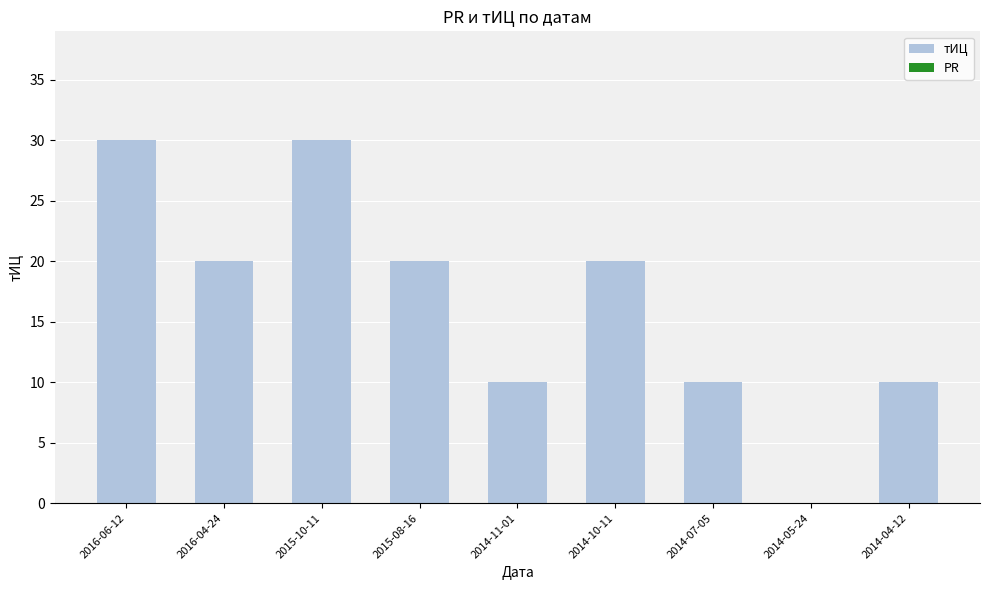

The value at 2014-04-12 is 10. True or false?

True